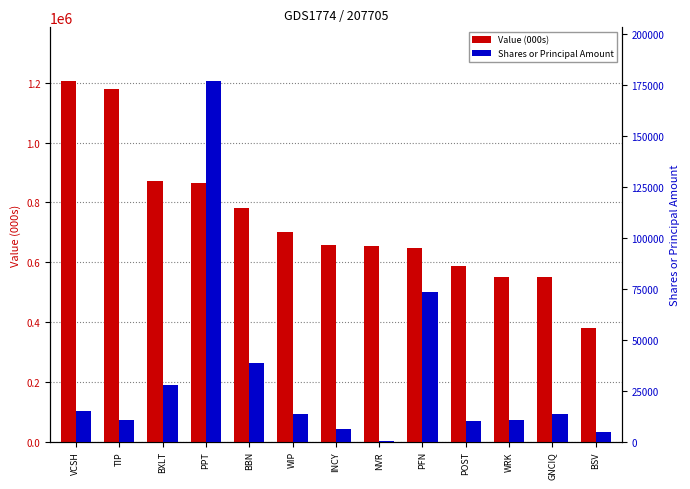

What is the minimum value shown in the chart?

429